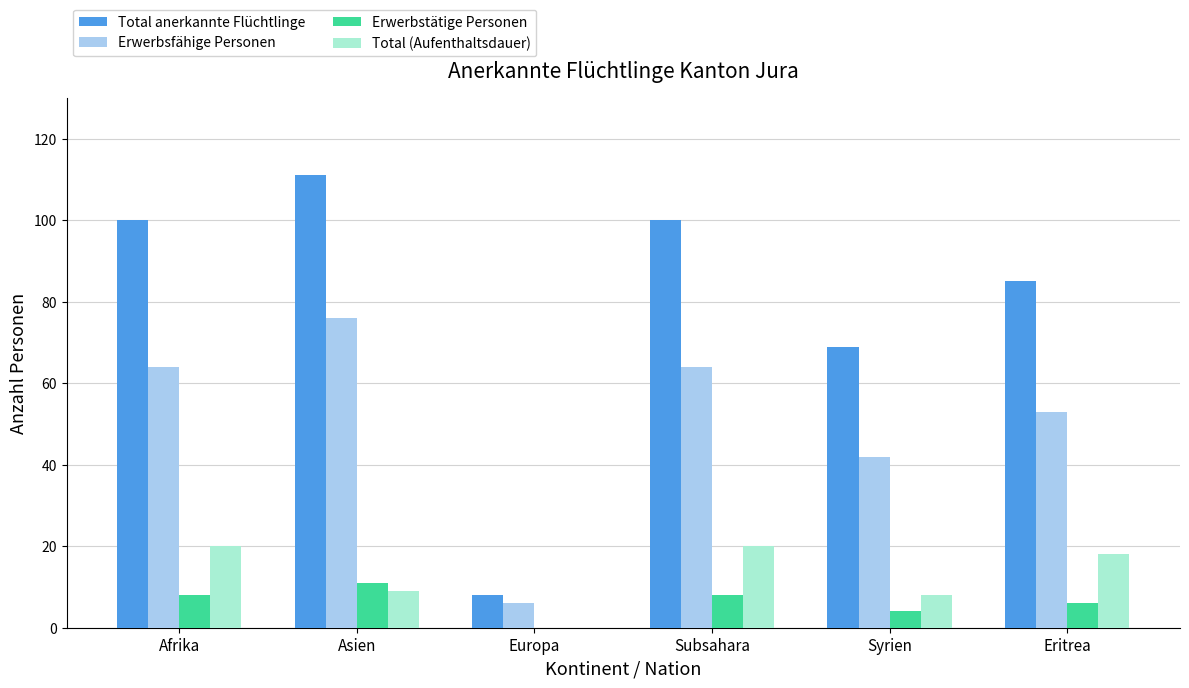

What is the total value across all series at Eritrea?

162